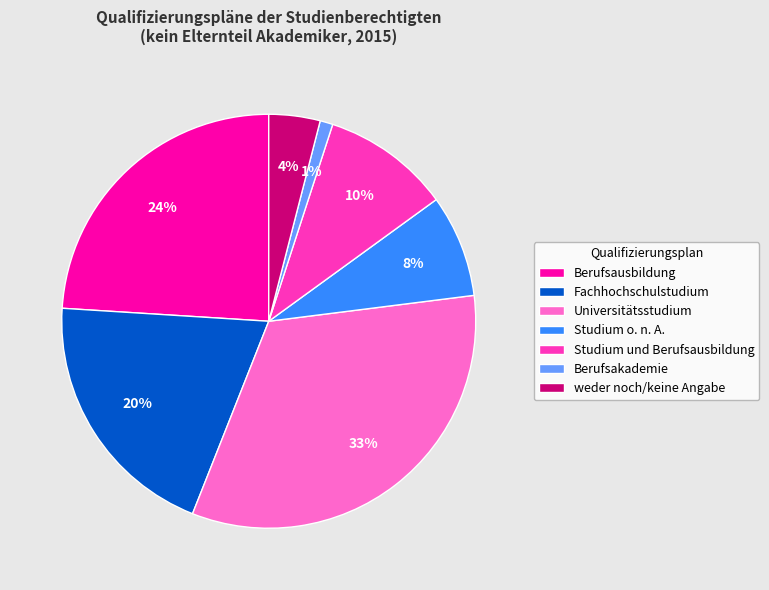

What is the largest slice in the pie chart?

Universitätsstudium